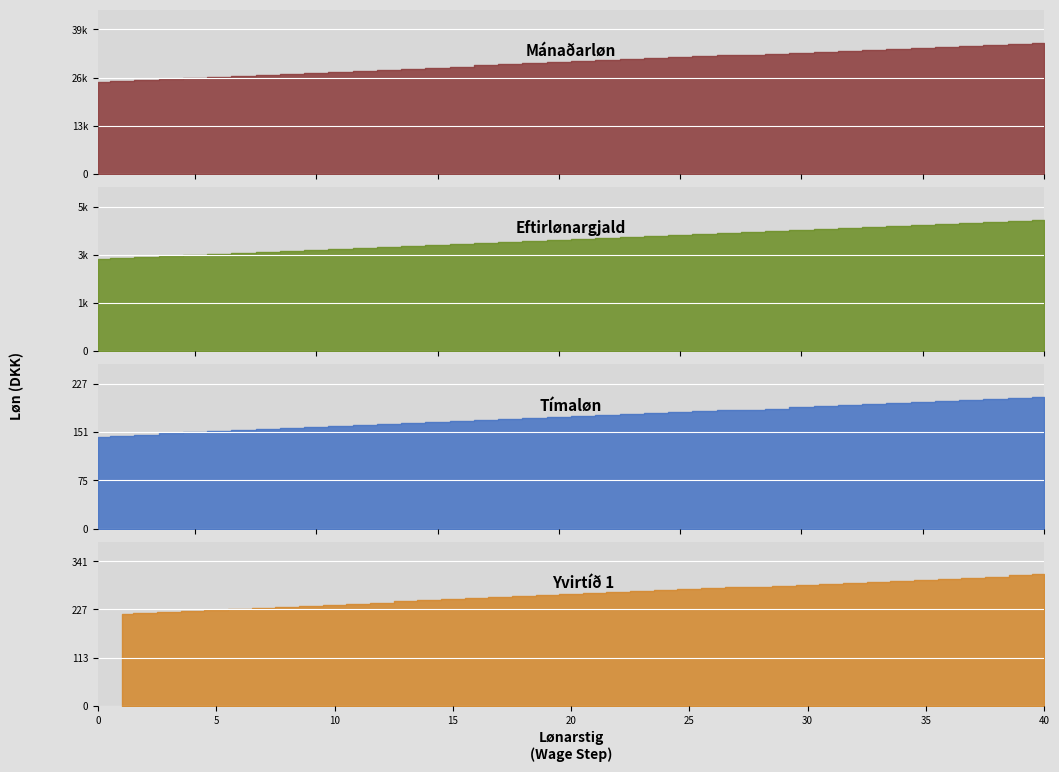

Which series changed the most between 7 and 25?

manadarloen